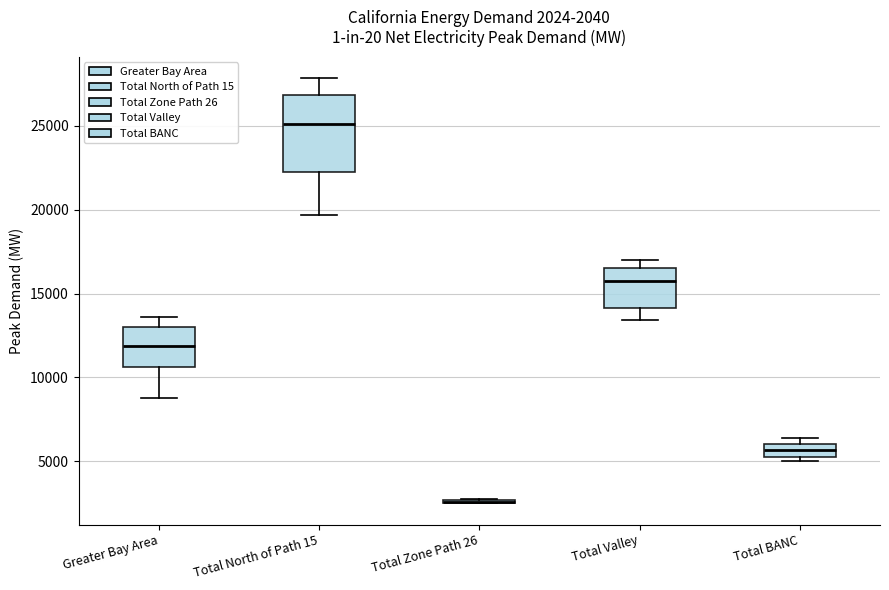

Comparing the boxes themselves (not the whiskers), which one is the tallest?

Total North of Path 15